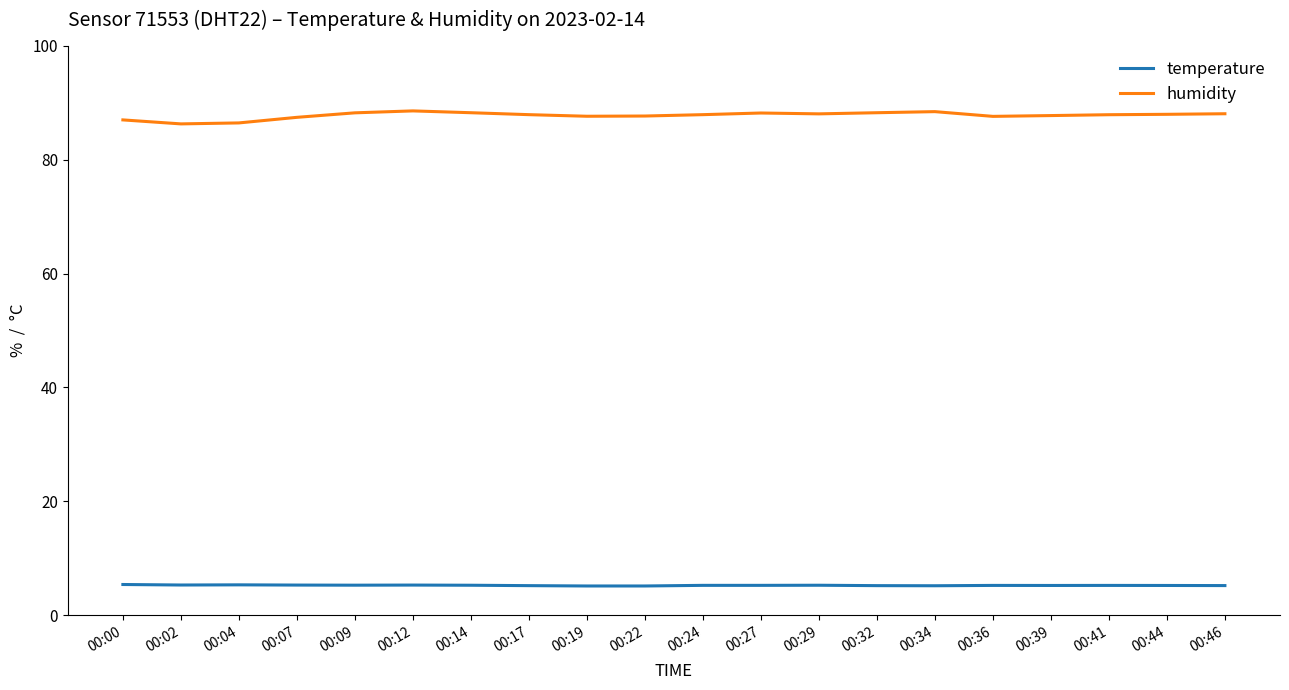

What is the difference between the highest and lowest values at 00:19?

82.4